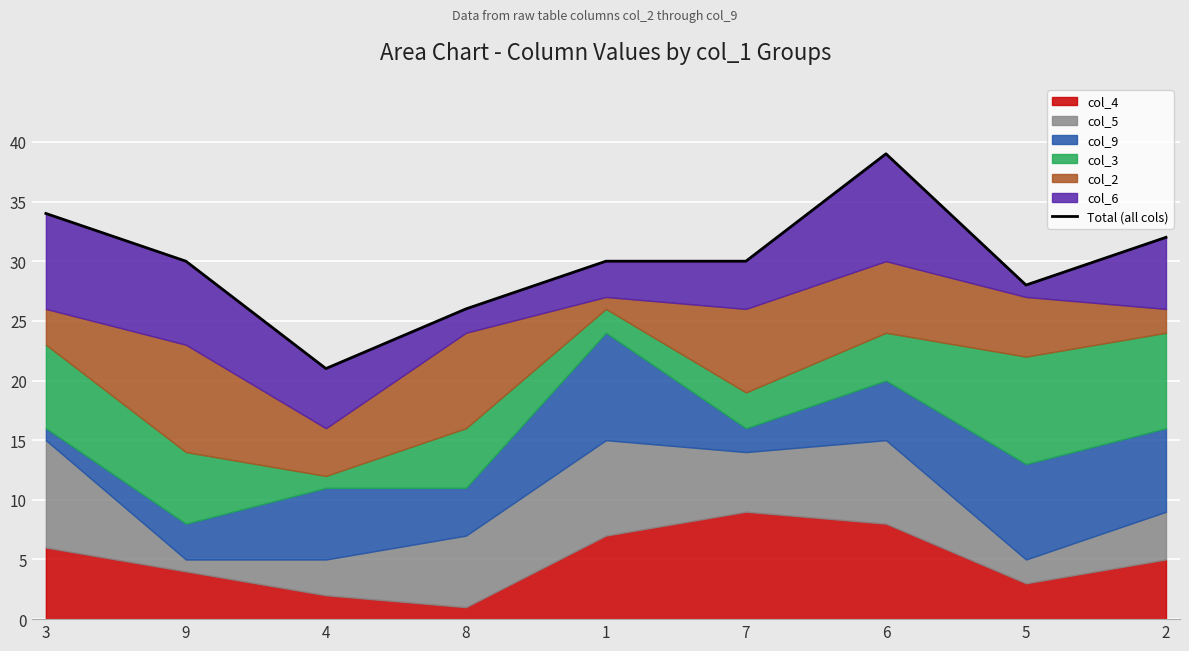

Rank the categories by value from highest to lowest.

6, 3, 2, 9, 1, 7, 5, 8, 4